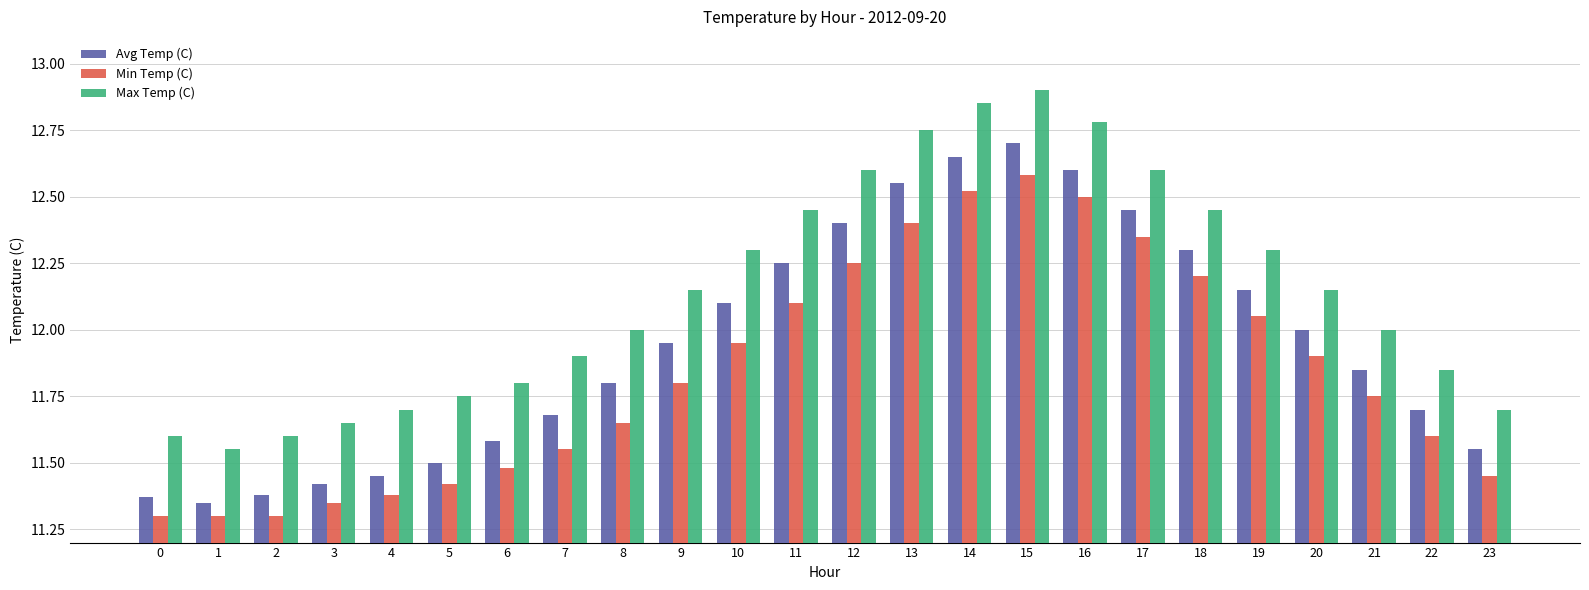

List the series in order of their overall mean, lowest first.

Min Temp (C), Avg Temp (C), Max Temp (C)